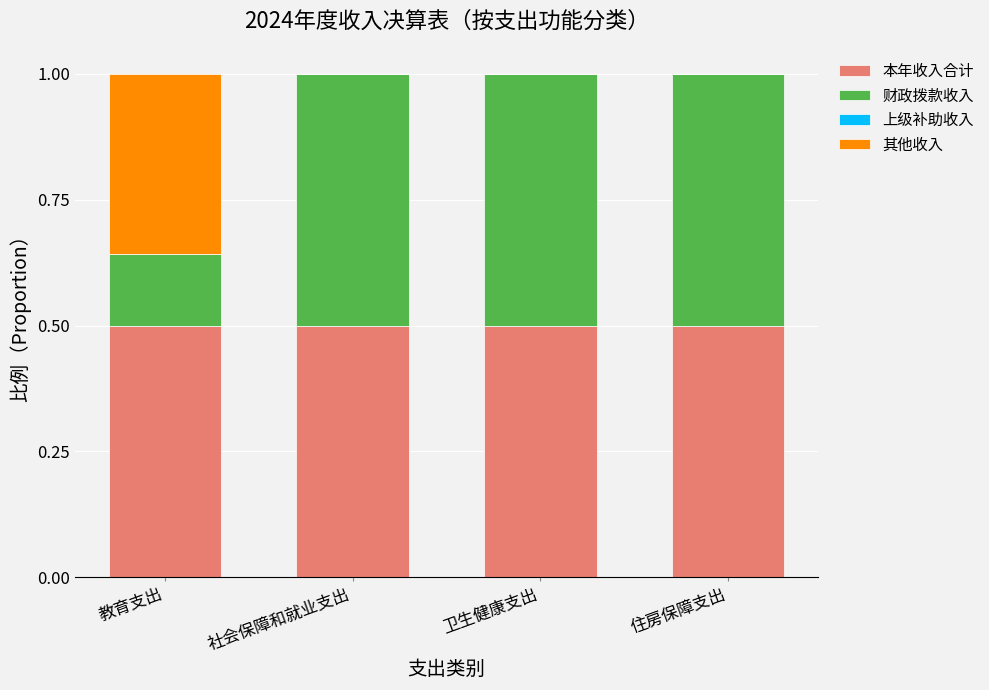

The 本年收入合计 series shows 0.5 at 教育支出. True or false?

True